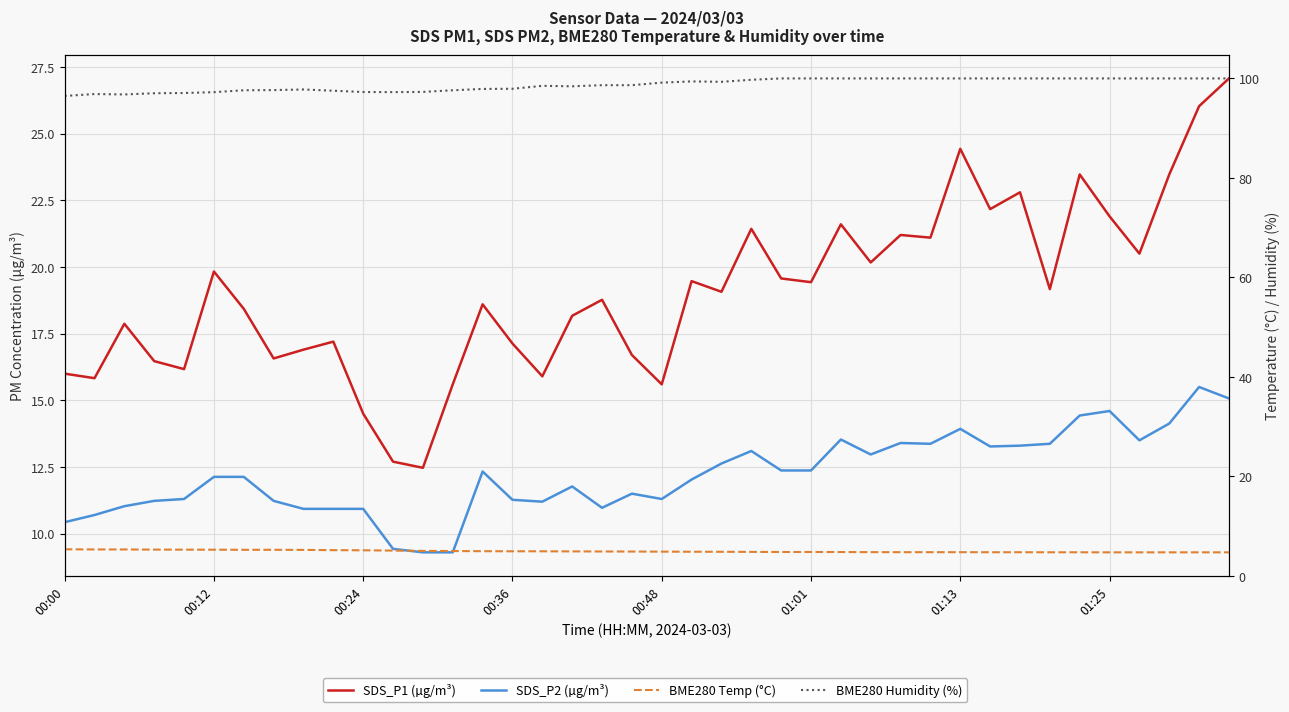

How many data points does each series have?

40